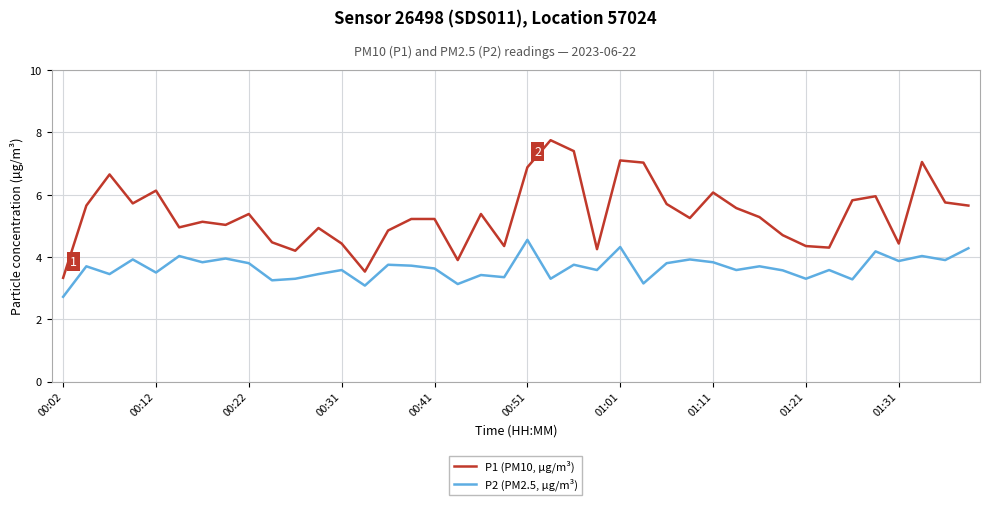

What is the maximum value shown in the chart?

7.8